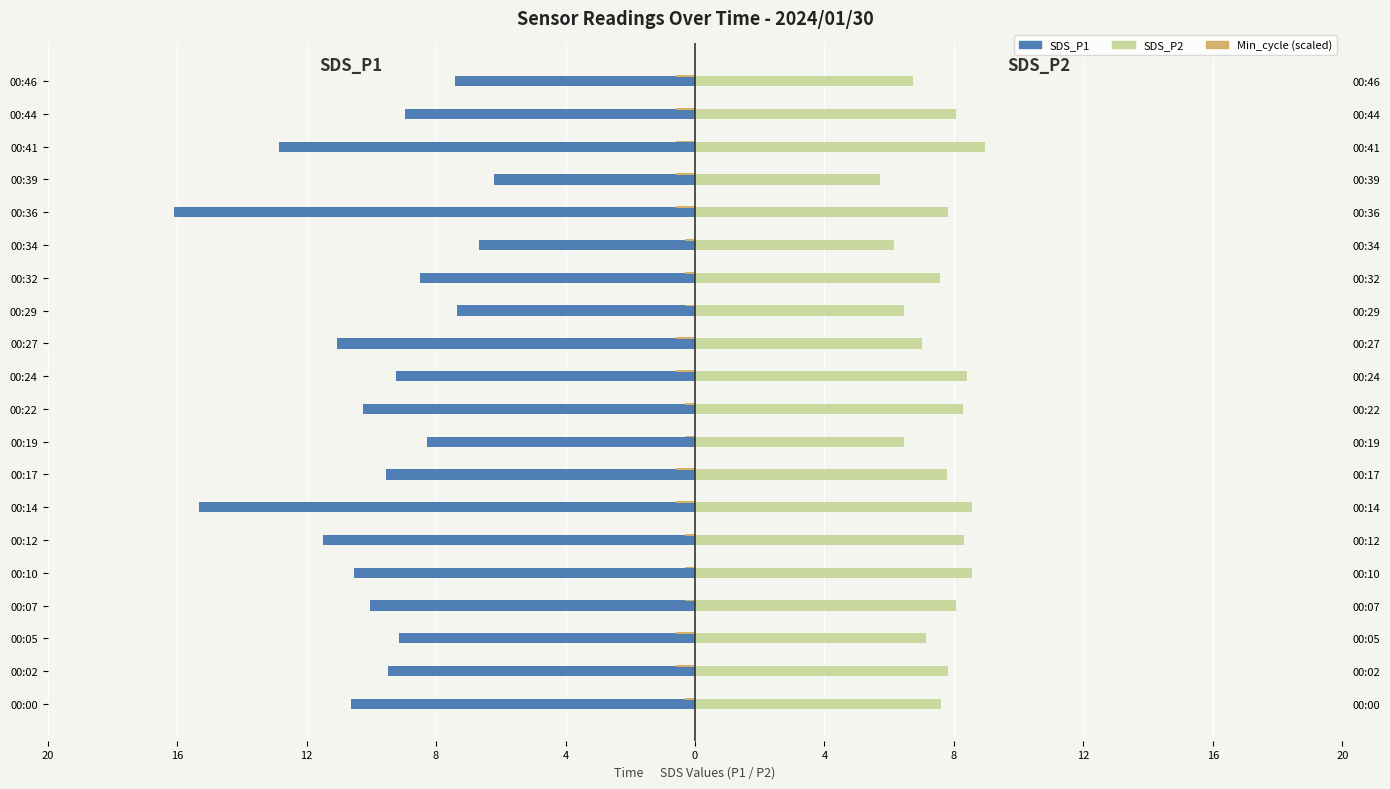

Which series changed the most between 00:27 and 00:39?

SDS_P1